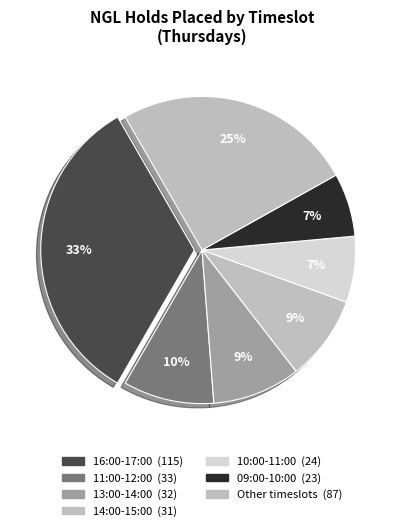

How many slices are in this pie chart?

7